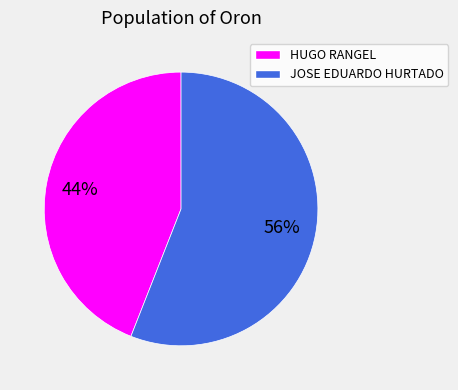

Combined, do JOSE EDUARDO HURTADO and HUGO RANGEL account for over 50%?

Yes